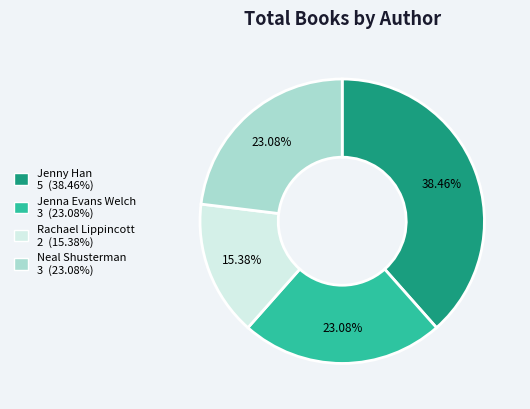

What is the total percentage of Rachael Lippincott and Jenna Evans Welch?

38.5%